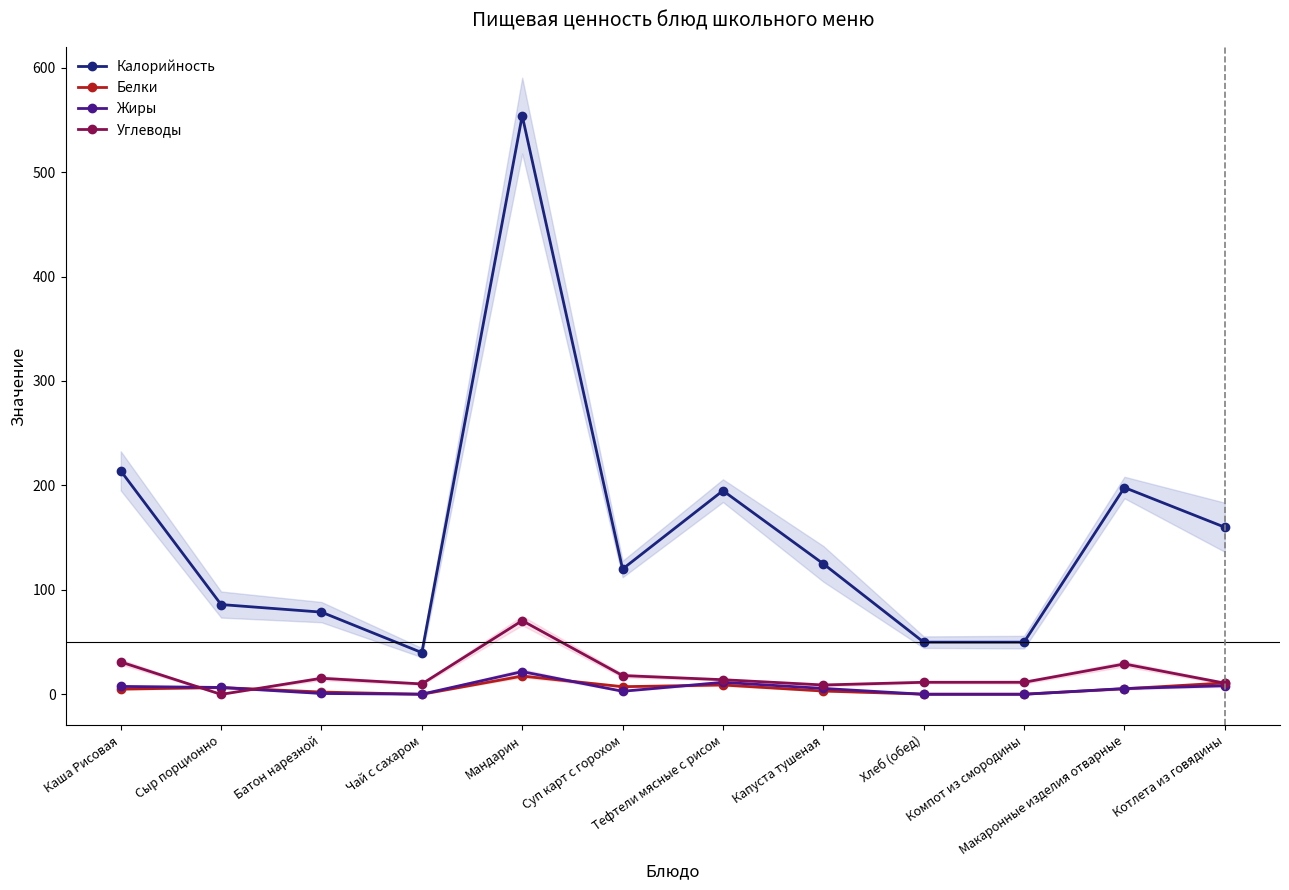

What is the difference between the second highest and minimum values in the Калорийность series?

174.0